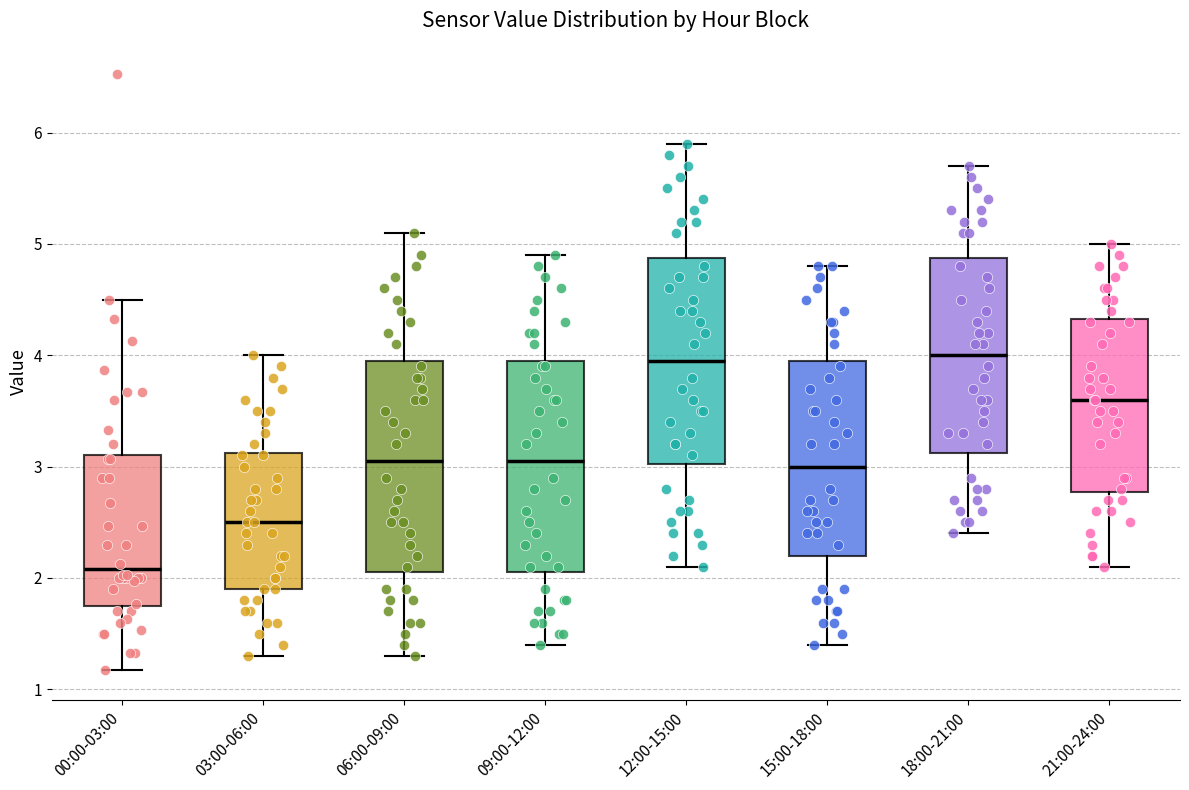

Reading left to right, transcribe this box plot: for each box, give where its median line is, the range the box spans, and where its two whiskers end, as read against the y-axis. The values are not printed on the chart, so give them approximately, as read against the axis.

00:00-03:00: median 2.1, box 1.8 to 3.1, whiskers 1.2 to 4.5
03:00-06:00: median 2.5, box 1.9 to 3.1, whiskers 1.3 to 4.0
06:00-09:00: median 3.1, box 2.1 to 4.0, whiskers 1.3 to 5.1
09:00-12:00: median 3.1, box 2.1 to 4.0, whiskers 1.4 to 4.9
12:00-15:00: median 4.0, box 3.0 to 4.9, whiskers 2.1 to 5.9
15:00-18:00: median 3.0, box 2.2 to 4.0, whiskers 1.4 to 4.8
18:00-21:00: median 4.0, box 3.1 to 4.9, whiskers 2.4 to 5.7
21:00-24:00: median 3.6, box 2.8 to 4.3, whiskers 2.1 to 5.0